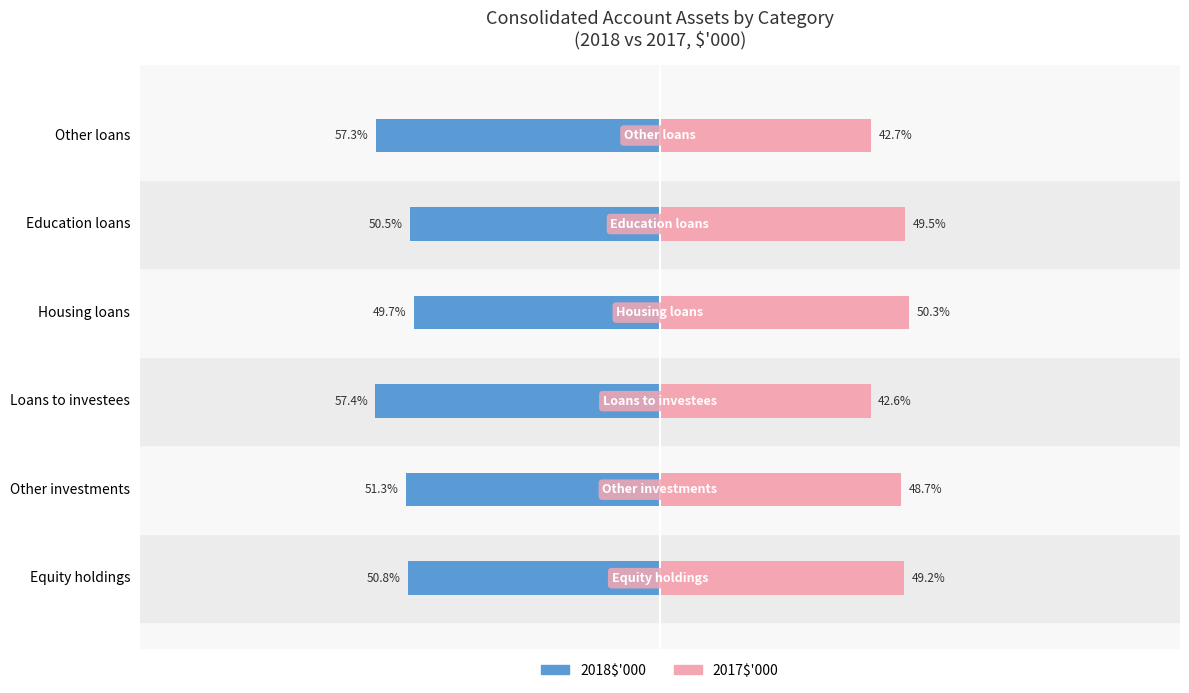

Where is 2018$'000 nearest to the value -53?

Other investments